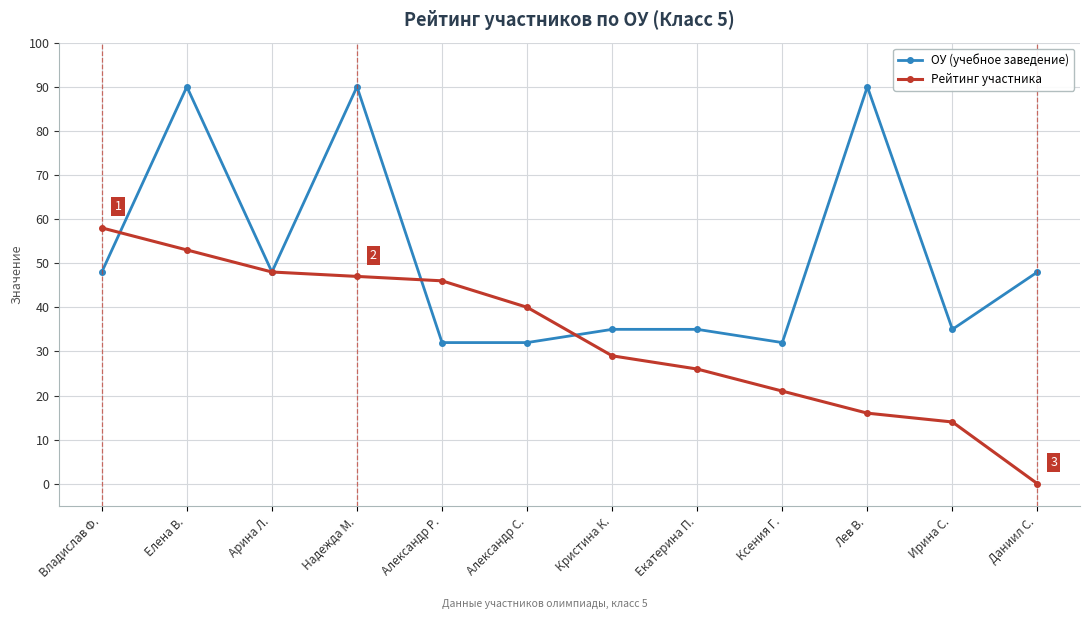

Which series changed the most between Екатерина П. and Даниил С.?

Рейтинг участника